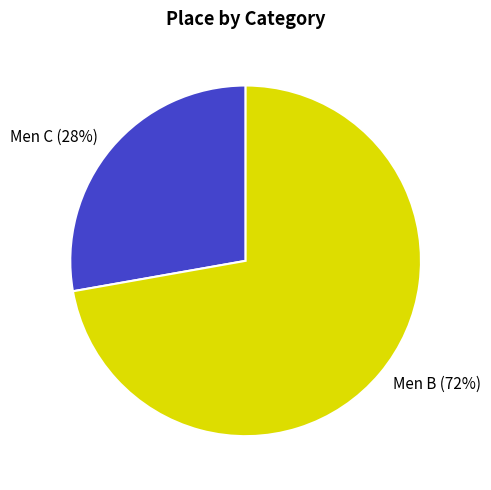

How many slices are in this pie chart?

2